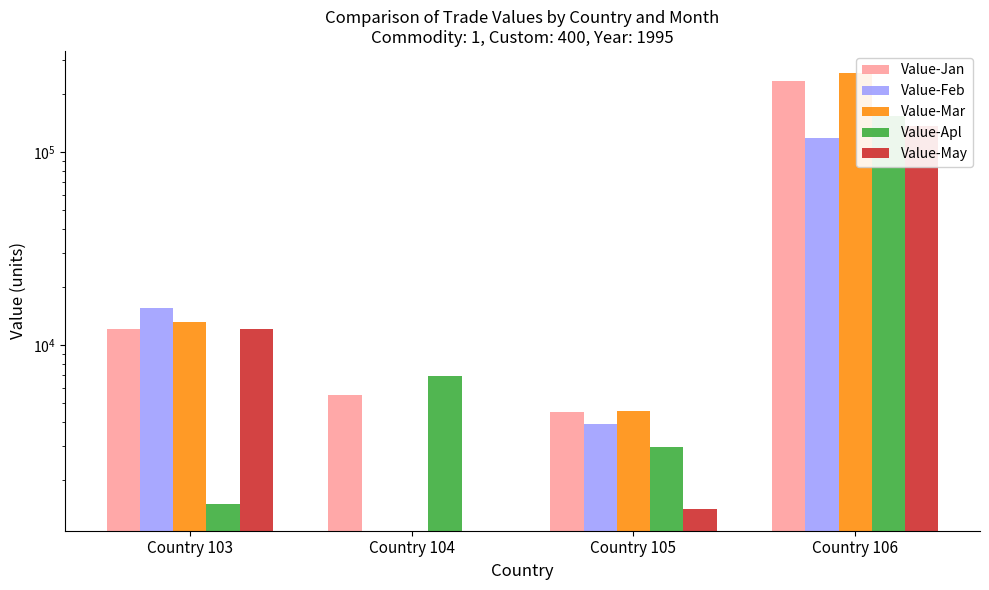

The value of Value-May at Country 103 is 12080. True or false?

True